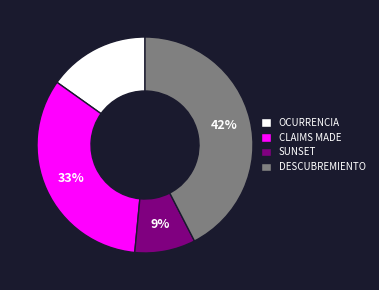

Do OCURRENCIA and CLAIMS MADE together represent more than half of the pie?

No